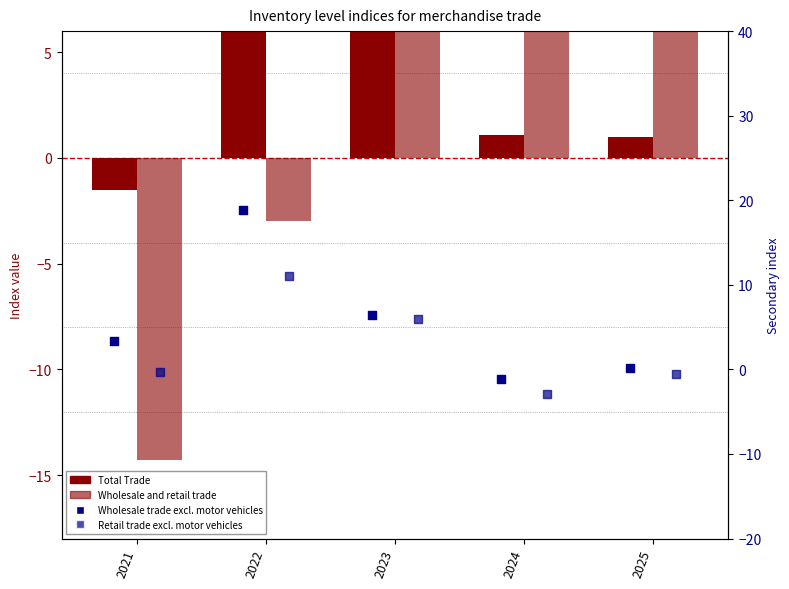

Which series contains the highest Y value?

Wholesale and retail trade